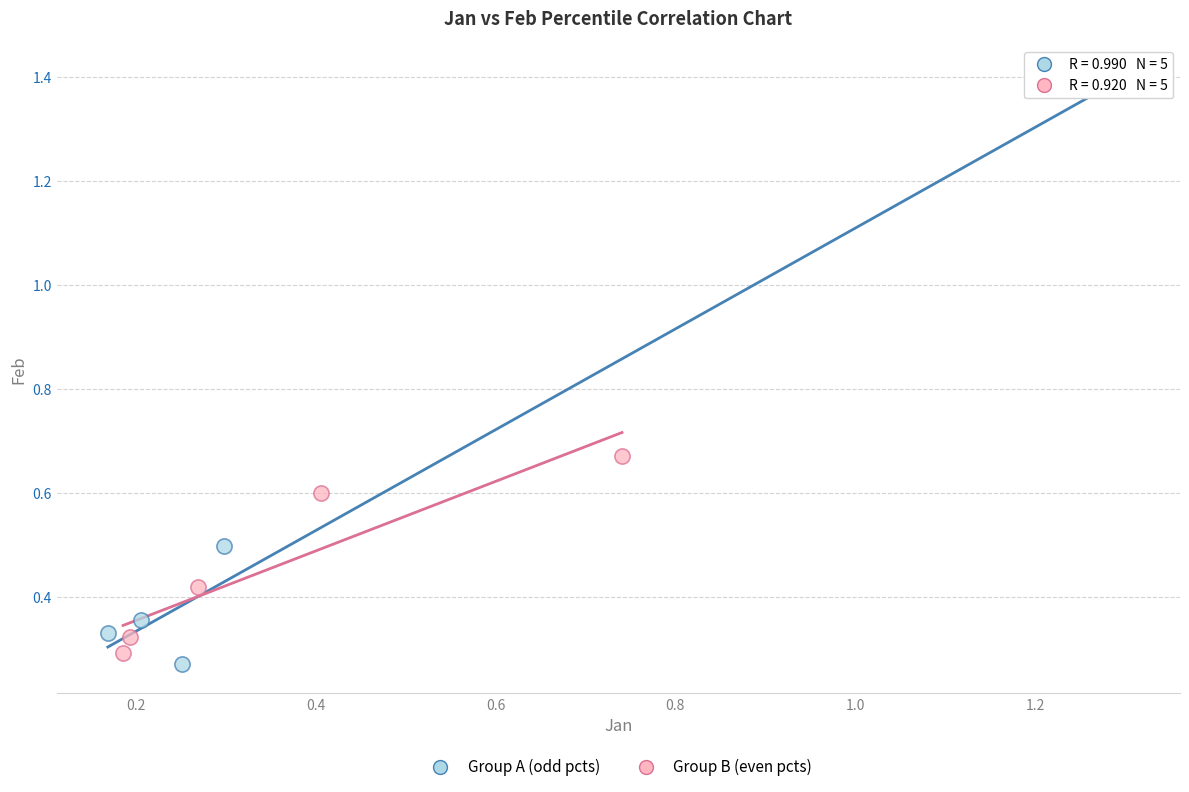

What are all the series names shown in the legend?

Group A (odd pcts), Group B (even pcts)